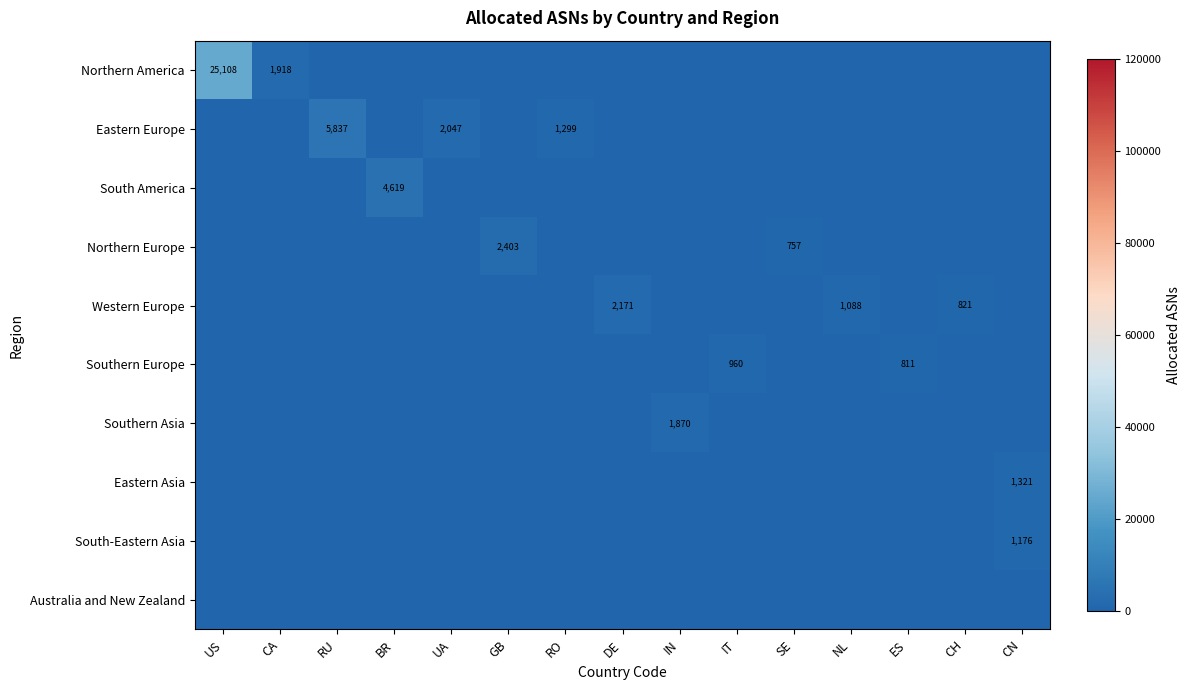

The Western Europe series shows 1081 at CH. True or false?

False